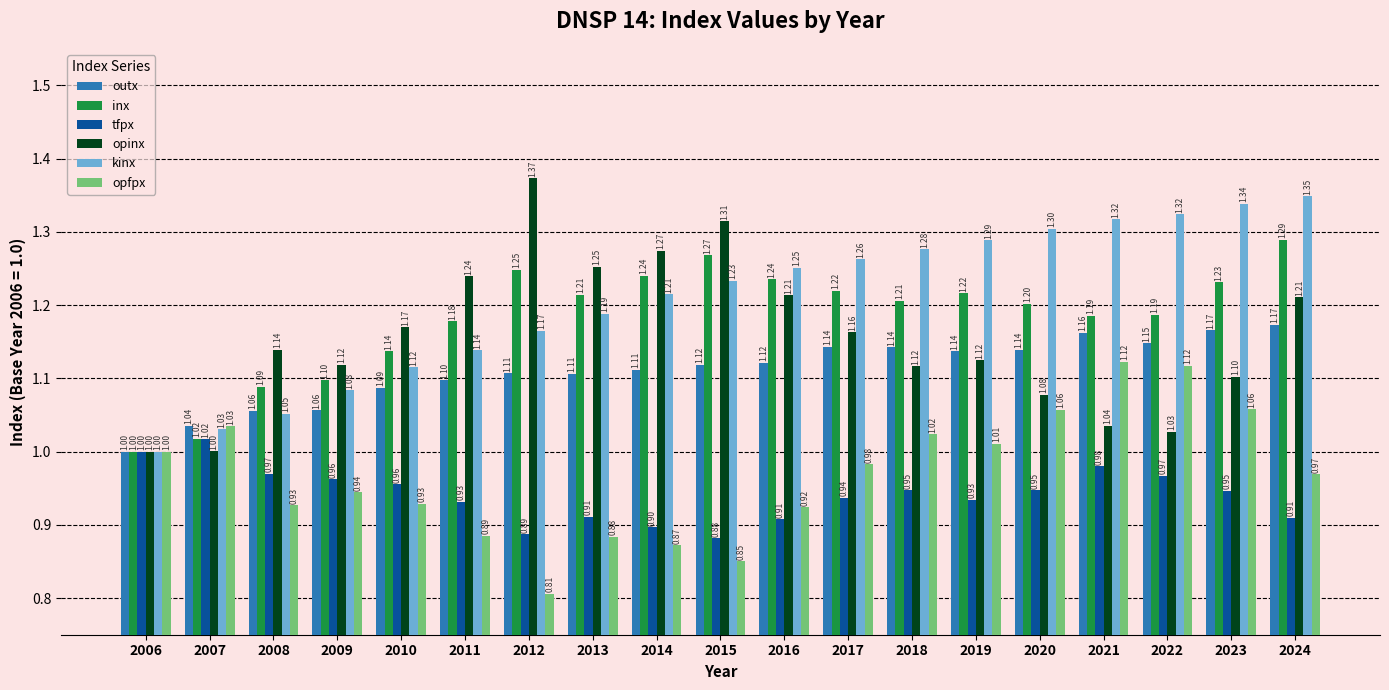

What is the difference between the second highest and second lowest values in the tfpx series?

0.1